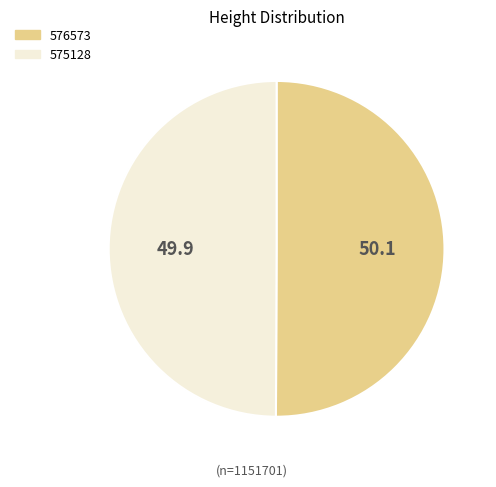

The 576573 slice represents 50% of the pie. True or false?

True